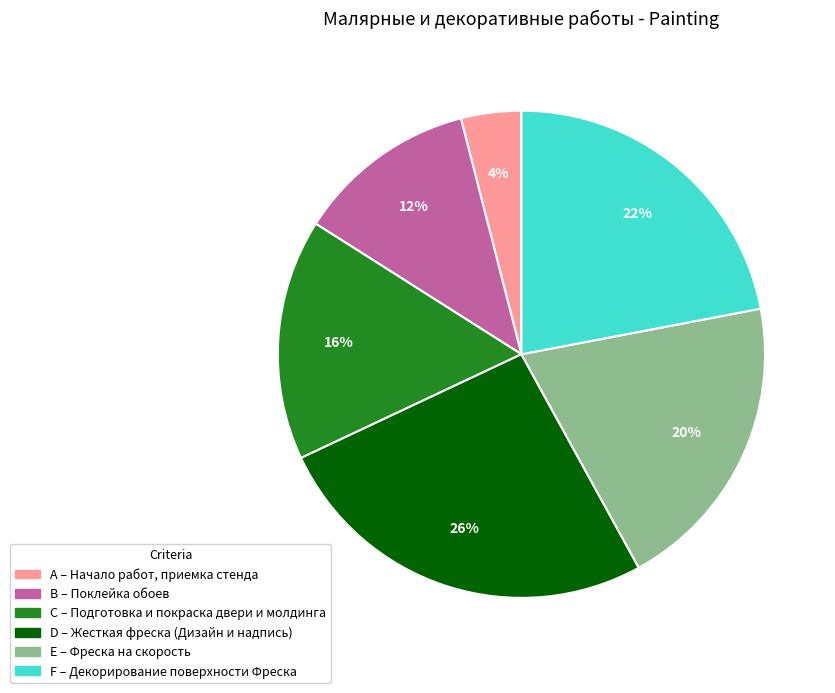

Which slice is the smallest?

A